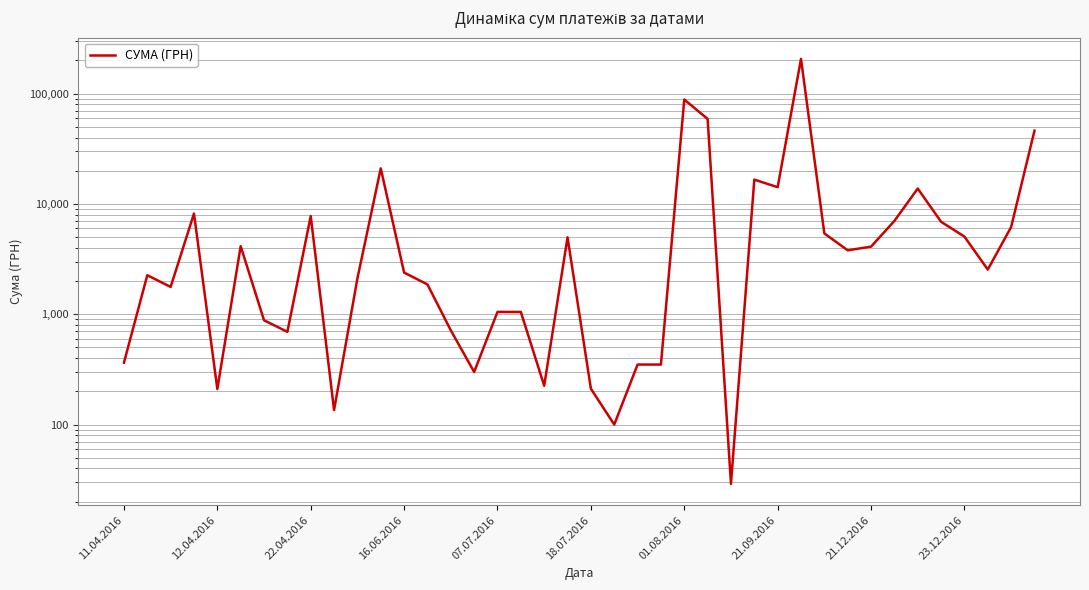

Between 21 and 37, which is larger?

37